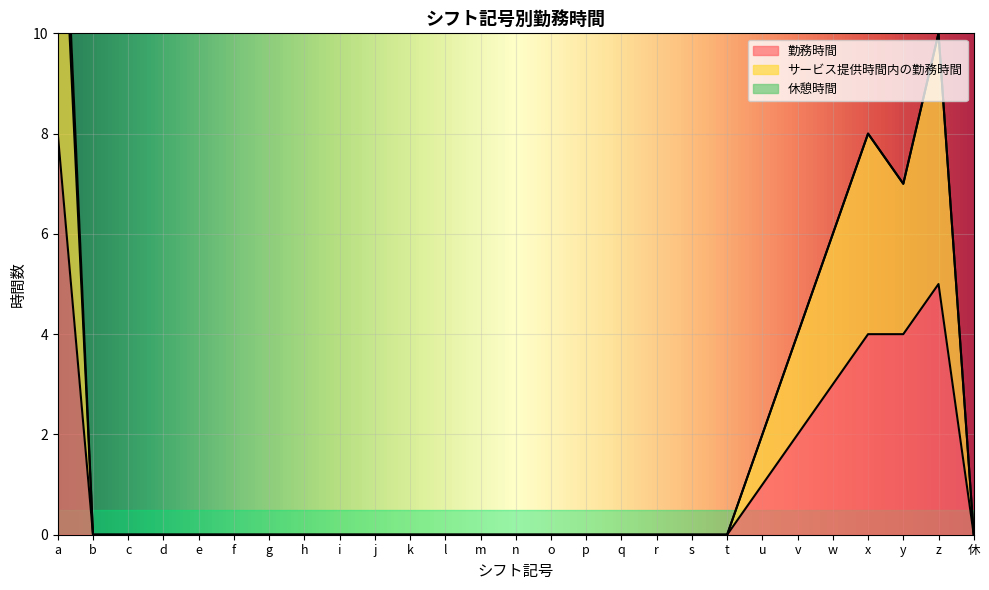

True or false: 勤務時間 has a value of -3 at m.

False